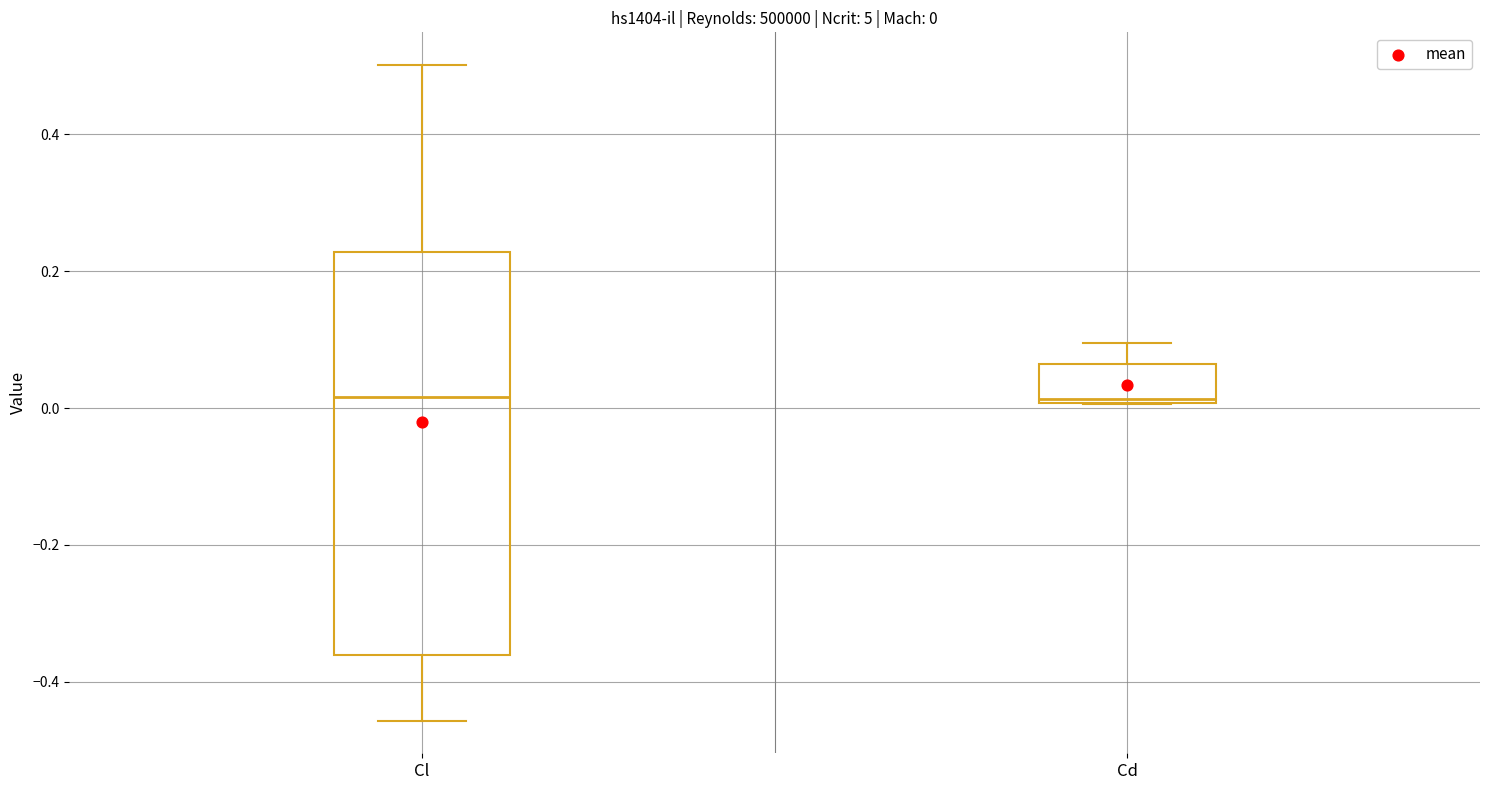

Which box is the tallest, from its lower edge to its upper edge?

Cl